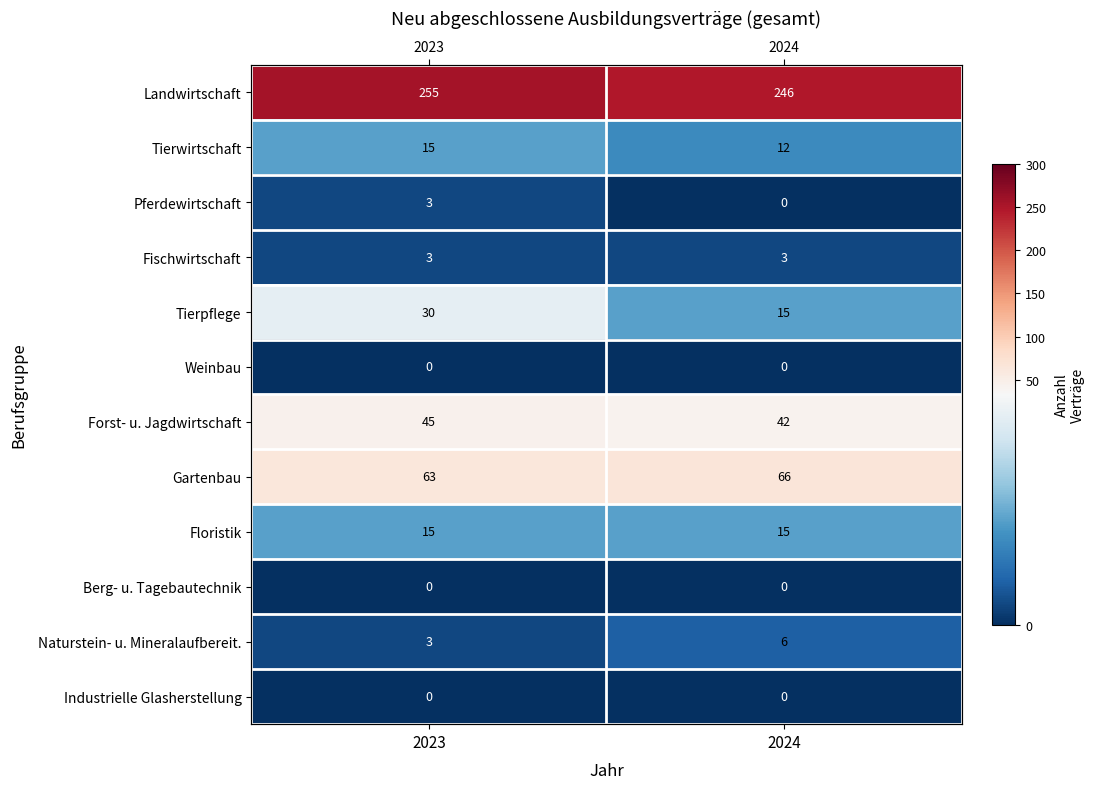

Is the value of Naturstein- u. Mineralaufbereit. at 2023 greater than the value of Forst- u. Jagdwirtschaft at 2023?

No